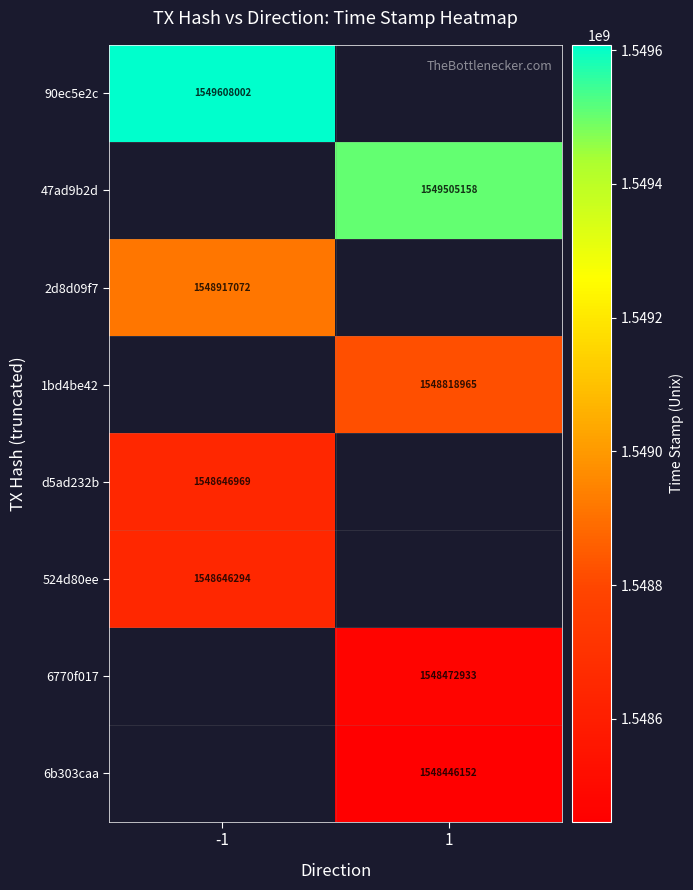

How many categories are shown in the chart?

2